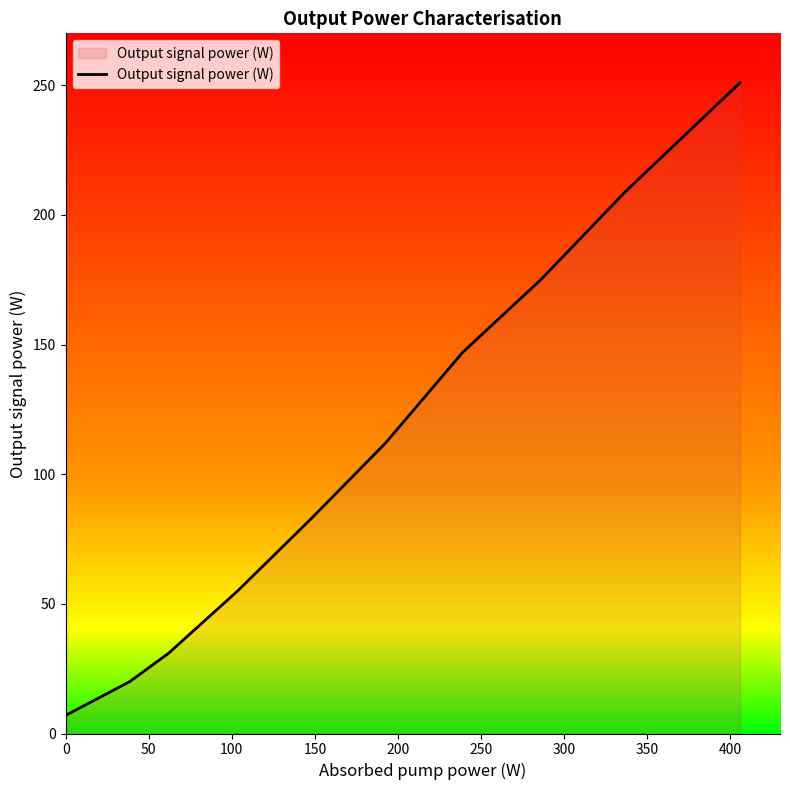

True or false: there are more than 0 points higher than both neighbors.

False